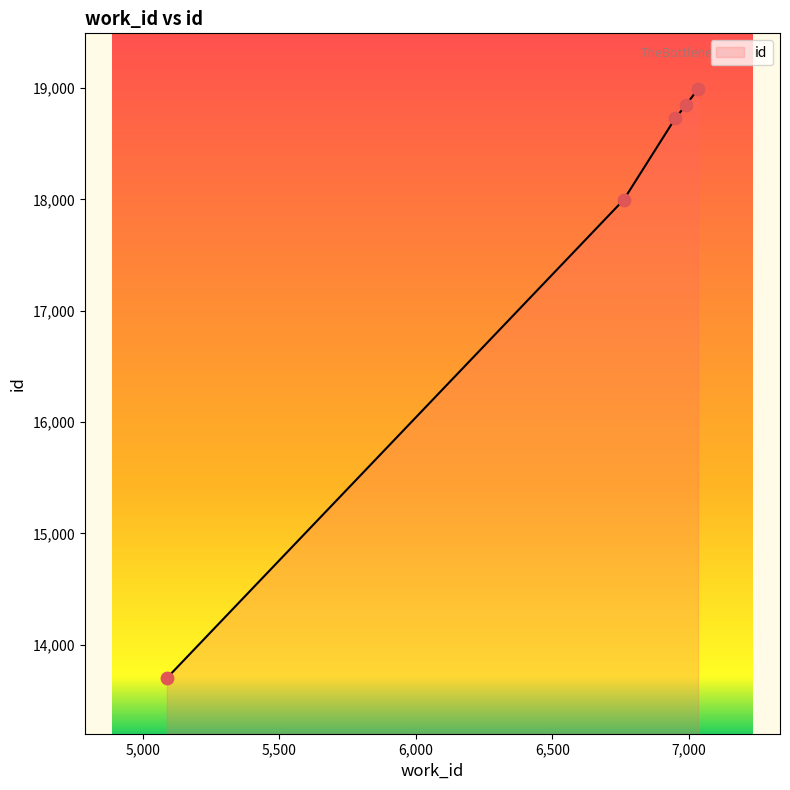

What is the change in value from 6761 to 6949?

+730